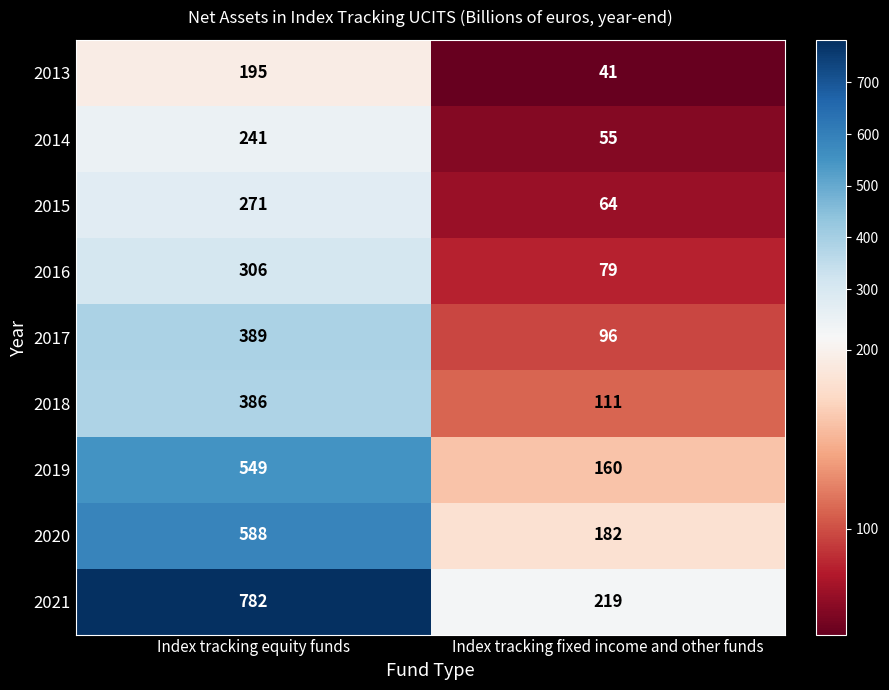

Reading left to right, extract all data points from this chart.

2013: Index tracking equity funds=195	Index tracking fixed income and other funds=41
2014: Index tracking equity funds=241	Index tracking fixed income and other funds=55
2015: Index tracking equity funds=271	Index tracking fixed income and other funds=64
2016: Index tracking equity funds=306	Index tracking fixed income and other funds=79
2017: Index tracking equity funds=389	Index tracking fixed income and other funds=96
2018: Index tracking equity funds=386	Index tracking fixed income and other funds=111
2019: Index tracking equity funds=549	Index tracking fixed income and other funds=160
2020: Index tracking equity funds=588	Index tracking fixed income and other funds=182
2021: Index tracking equity funds=782	Index tracking fixed income and other funds=219